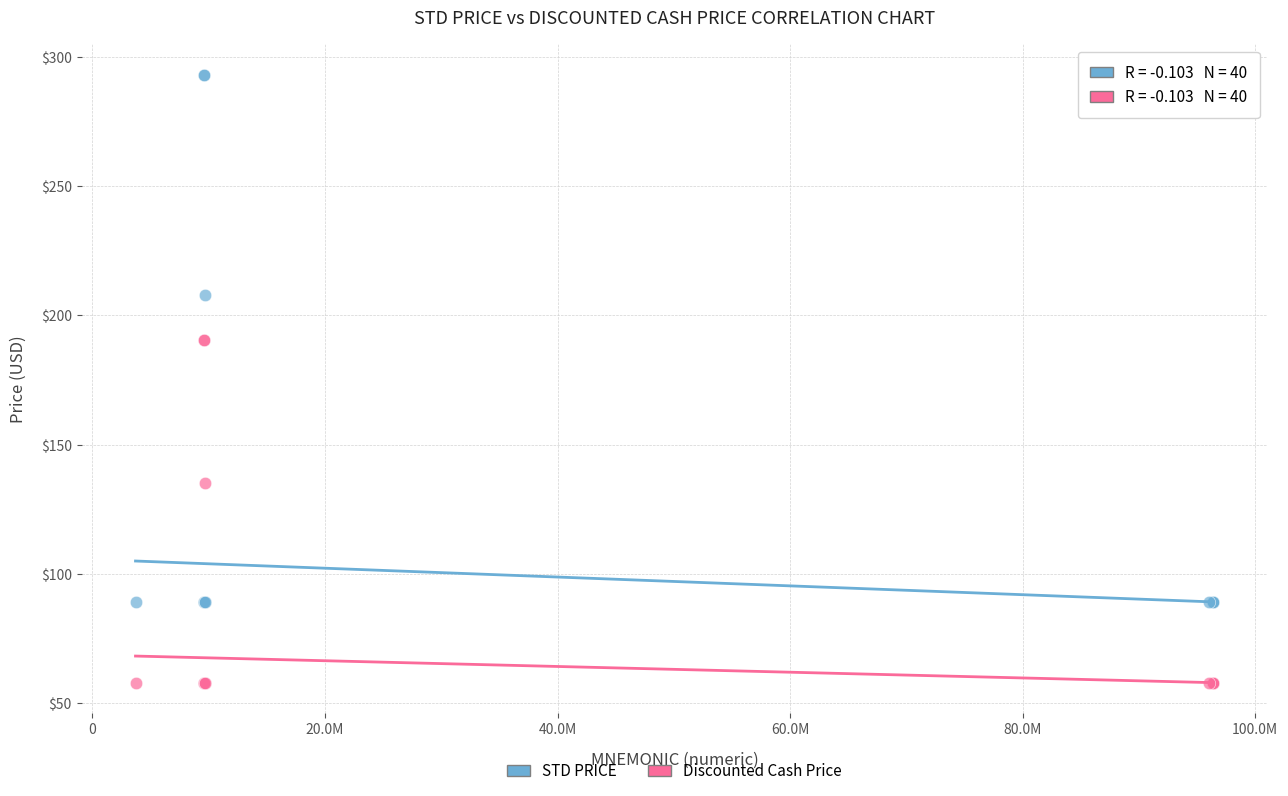

Which series has the widest spread of Y values?

STD PRICE